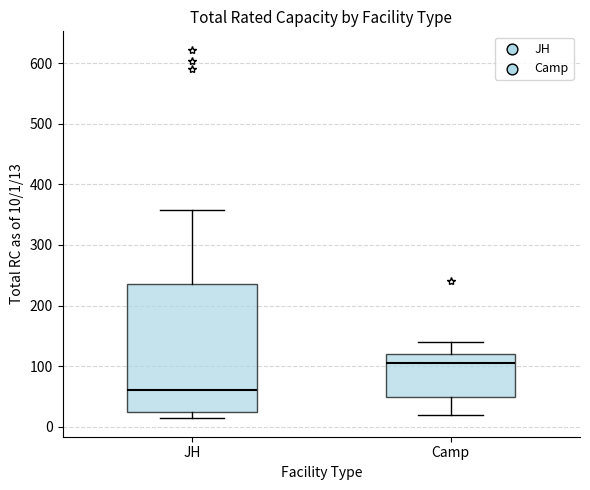

Comparing the boxes themselves (not the whiskers), which one is the tallest?

JH